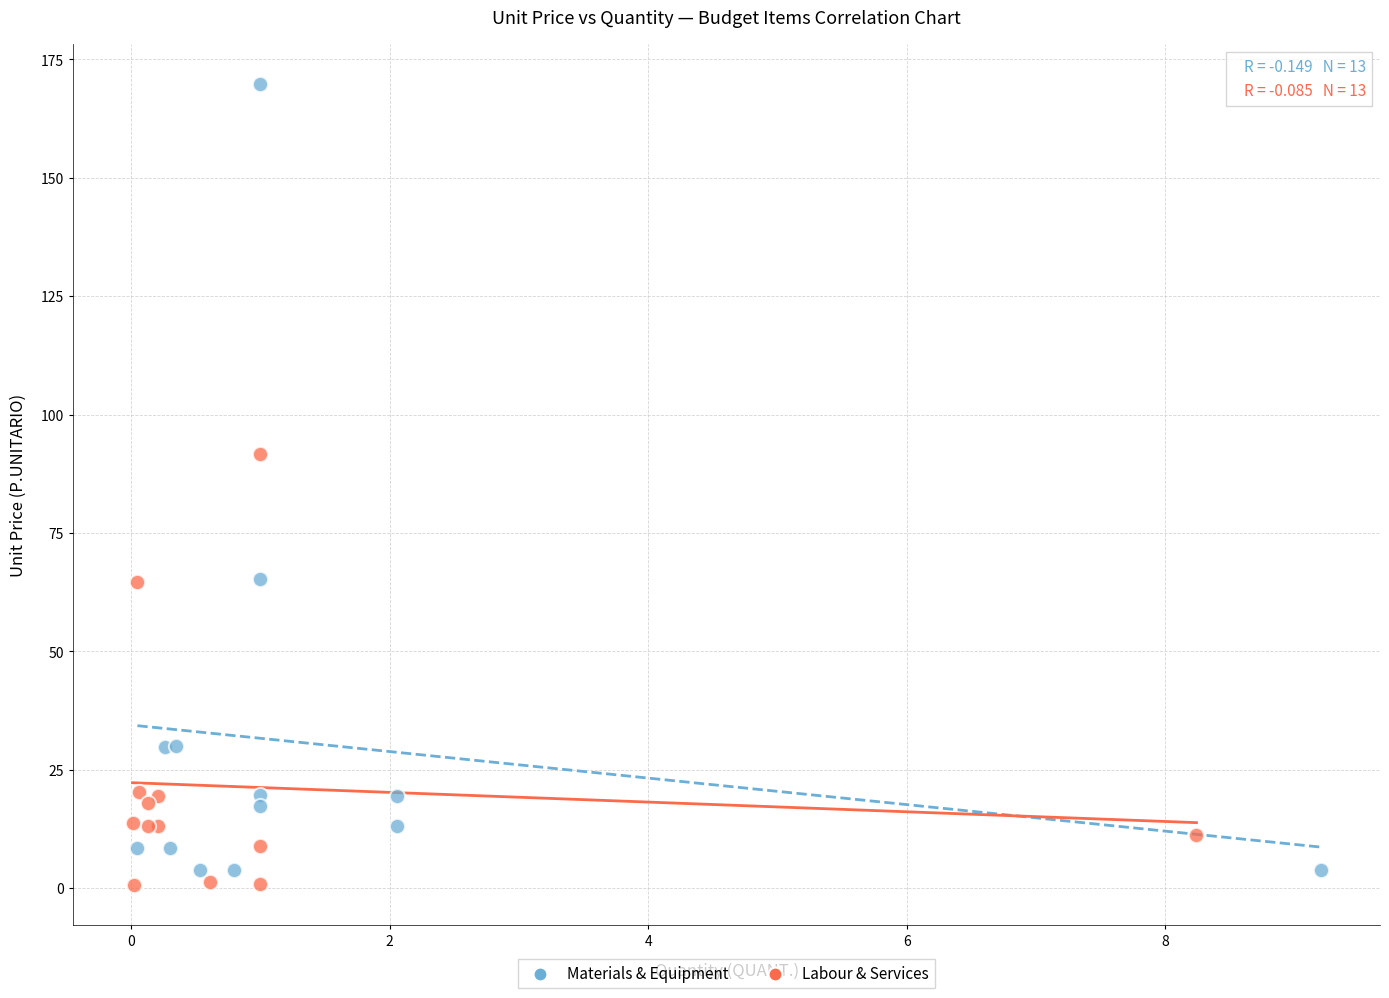

Which series contains the highest Y value?

Materials & Equipment